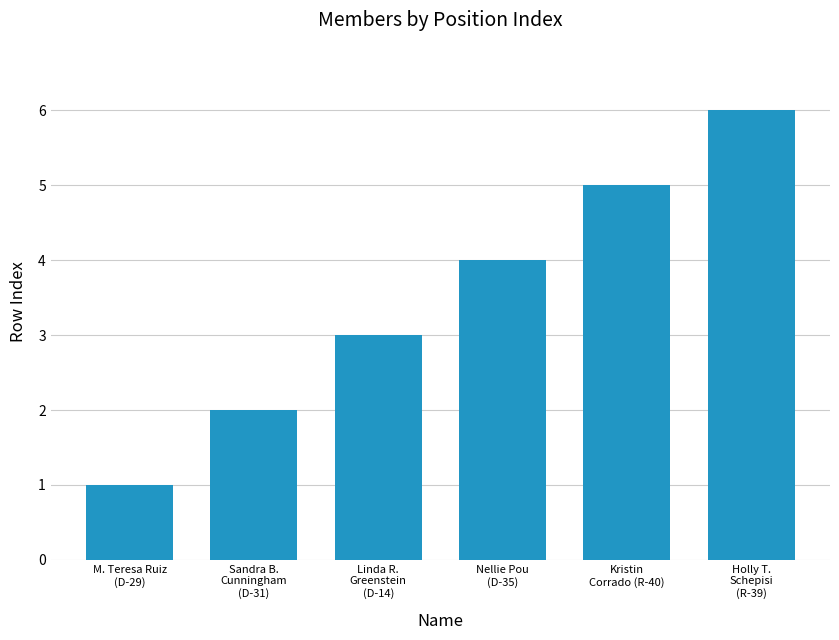

What is the change in value from M. Teresa Ruiz
(D-29) to Nellie Pou
(D-35)?

+3